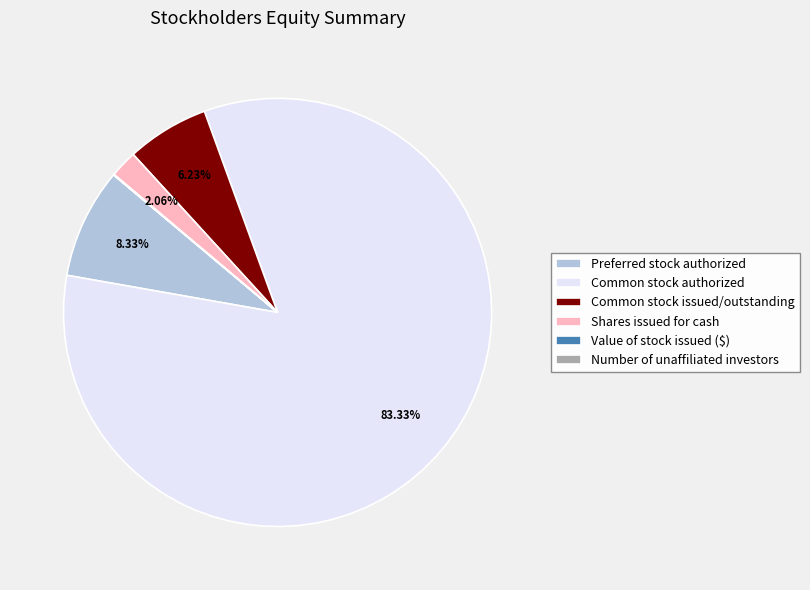

Which has a higher value, Common stock authorized or Common stock issued/outstanding?

Common stock authorized